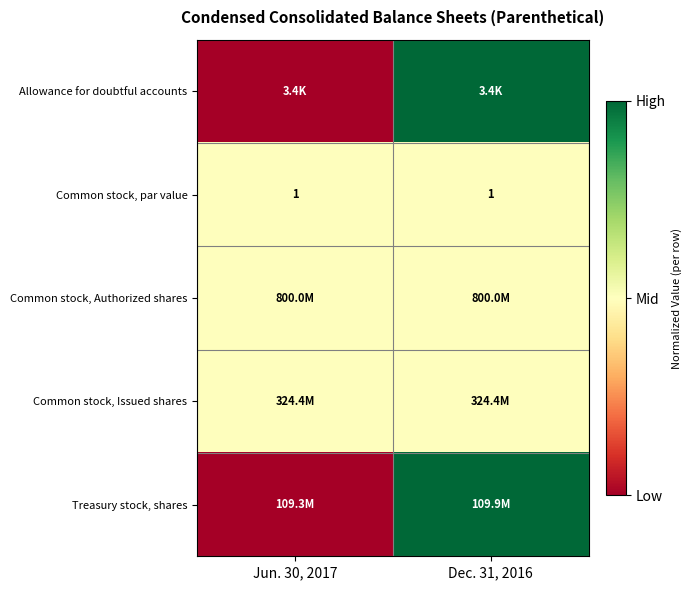

True or false: Common stock, par value has a value of 0.6 at Dec. 31, 2016.

False